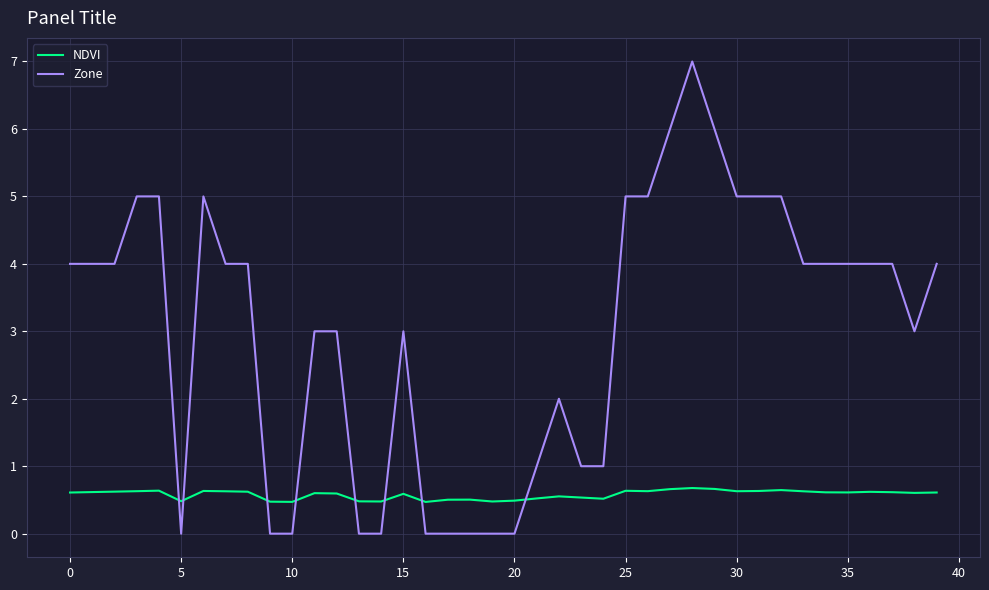

How many intersections are there between Zone and NDVI?

8